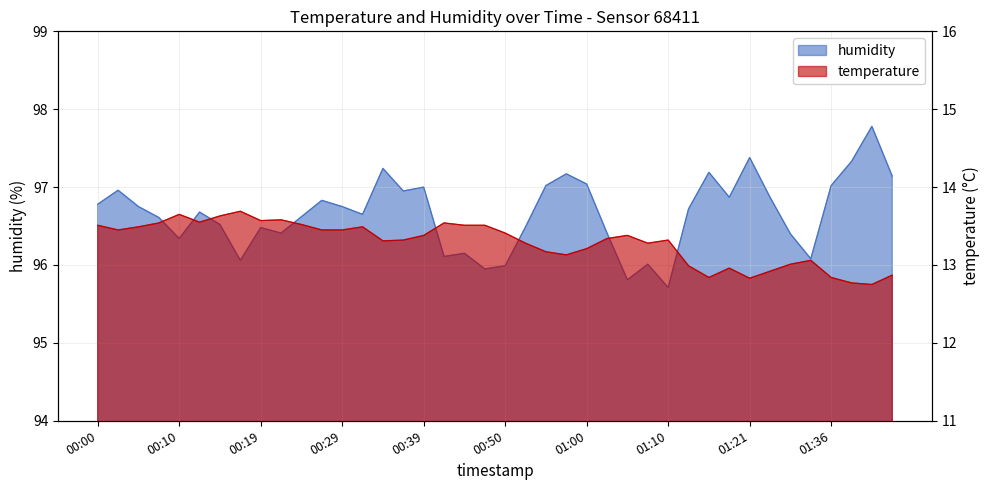

What is the highest value of the temperature series?

13.7